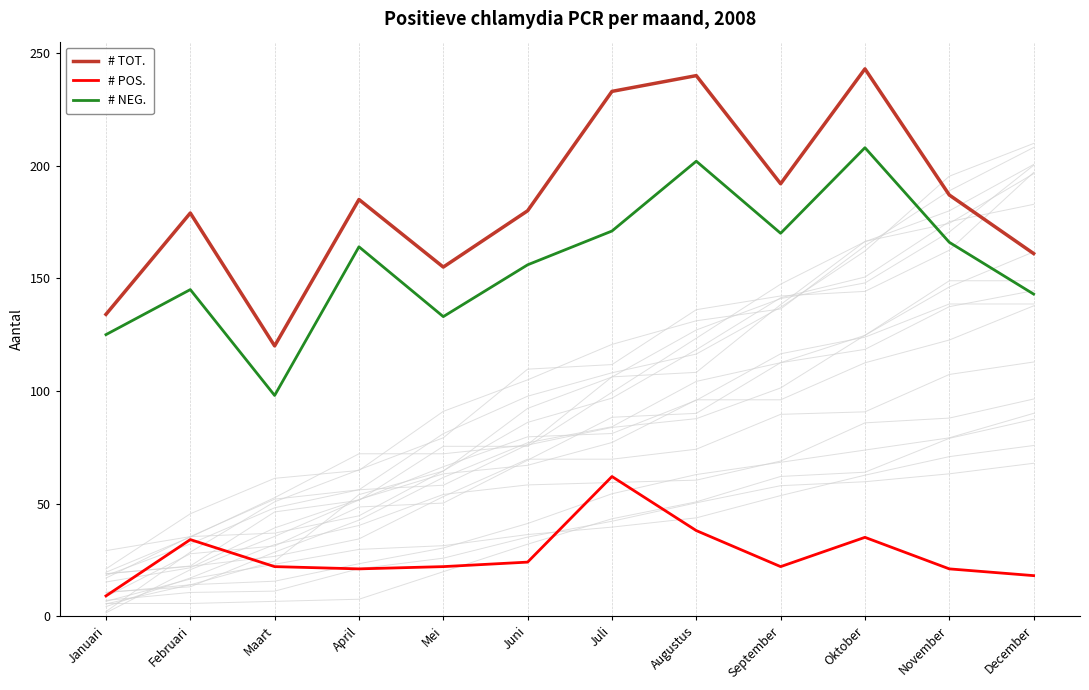

Reading left to right, list all the values displayed in this chart.

# TOT.: Januari=134	Februari=179	Maart=120	April=185	Mei=155	Juni=180	Juli=233	Augustus=240	September=192	Oktober=243	November=187	December=161
# POS.: Januari=9	Februari=34	Maart=22	April=21	Mei=22	Juni=24	Juli=62	Augustus=38	September=22	Oktober=35	November=21	December=18
# NEG.: Januari=125	Februari=145	Maart=98	April=164	Mei=133	Juni=156	Juli=171	Augustus=202	September=170	Oktober=208	November=166	December=143